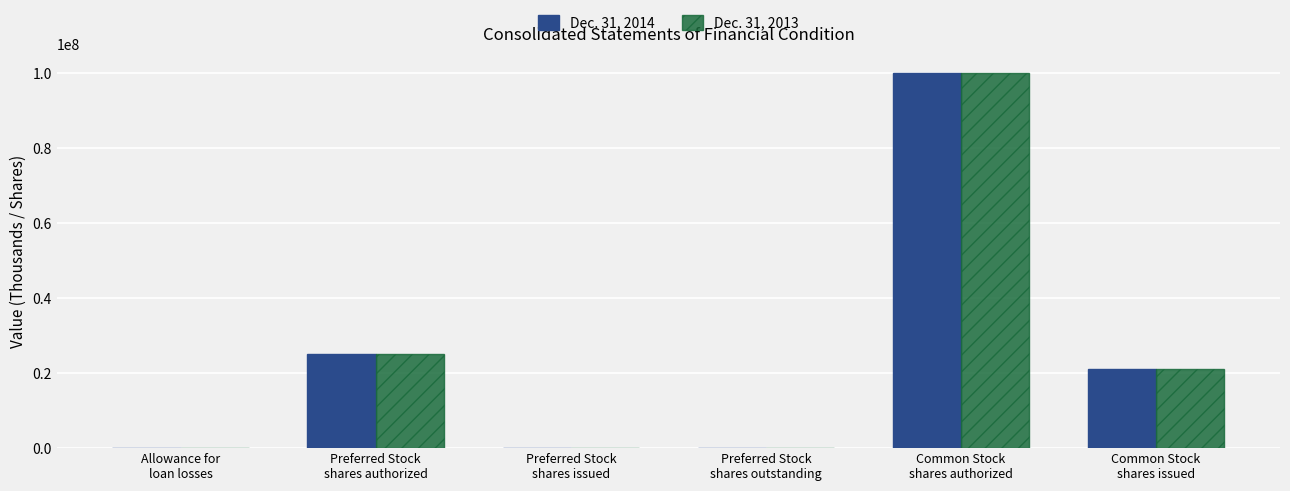

How many categories are shown in the chart?

6